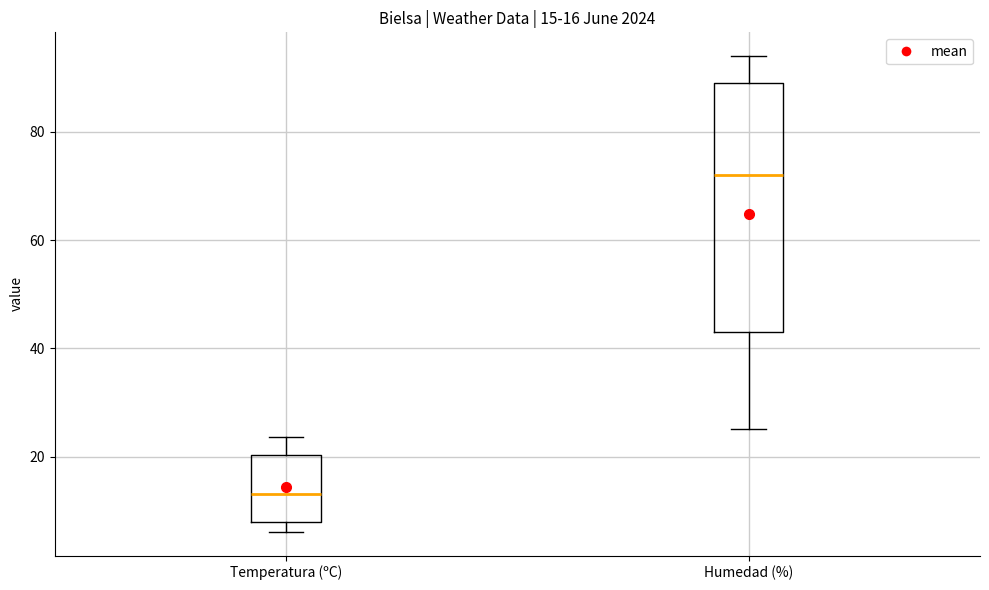

Comparing the boxes themselves (not the whiskers), which one is the tallest?

Humedad (%)